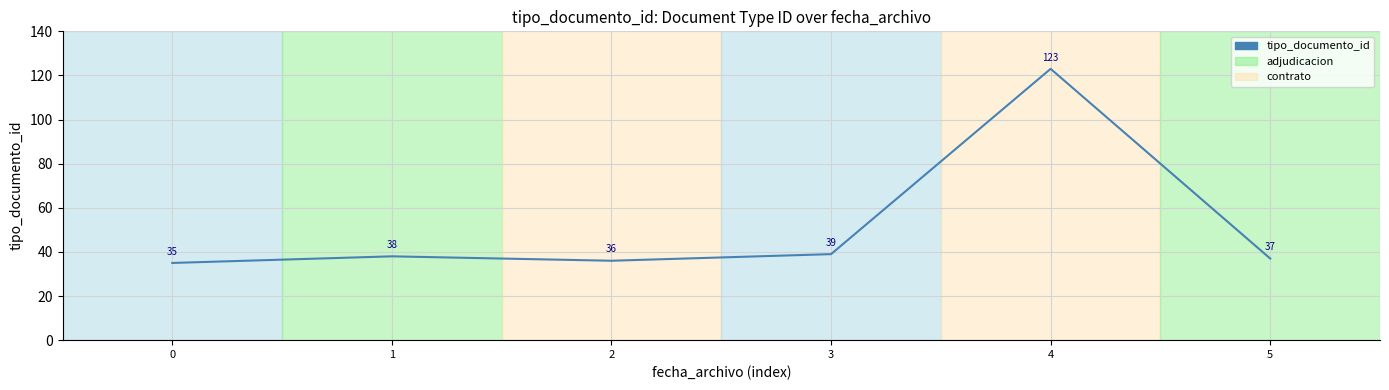

Reading left to right, list all the values displayed in this chart.

0=35	1=38	2=36	3=39	4=123	5=37